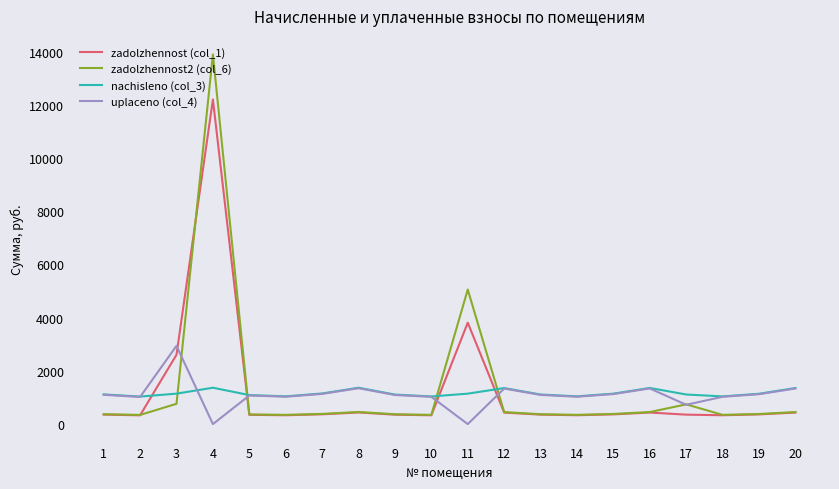

The value of uplaceno (col_4) at 19 is 1124.6. True or false?

True